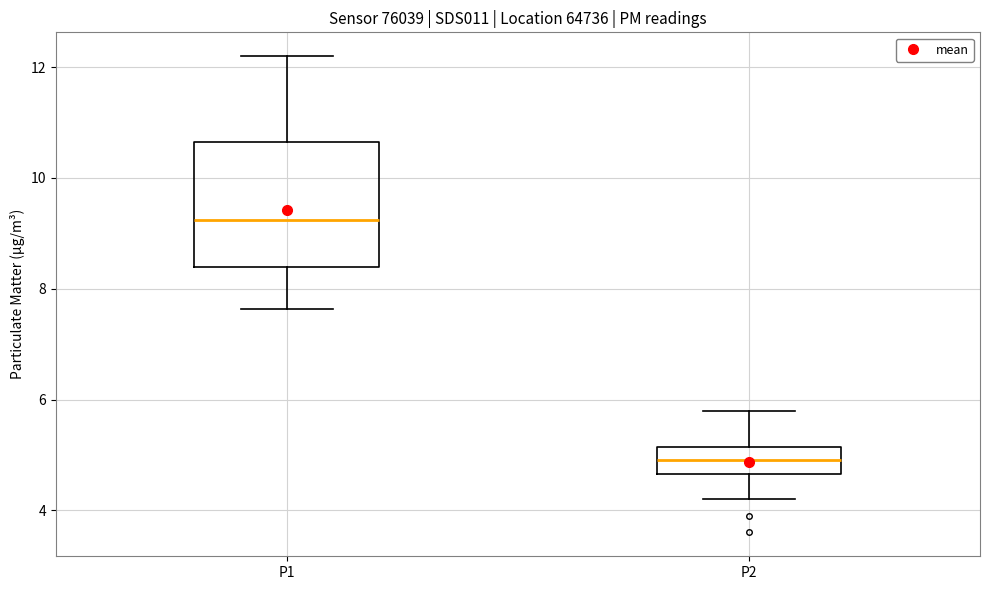

Where does the lower whisker of the box for P1 end on the y-axis? The values are not printed on the chart, so give them approximately, as read against the axis.

7.6